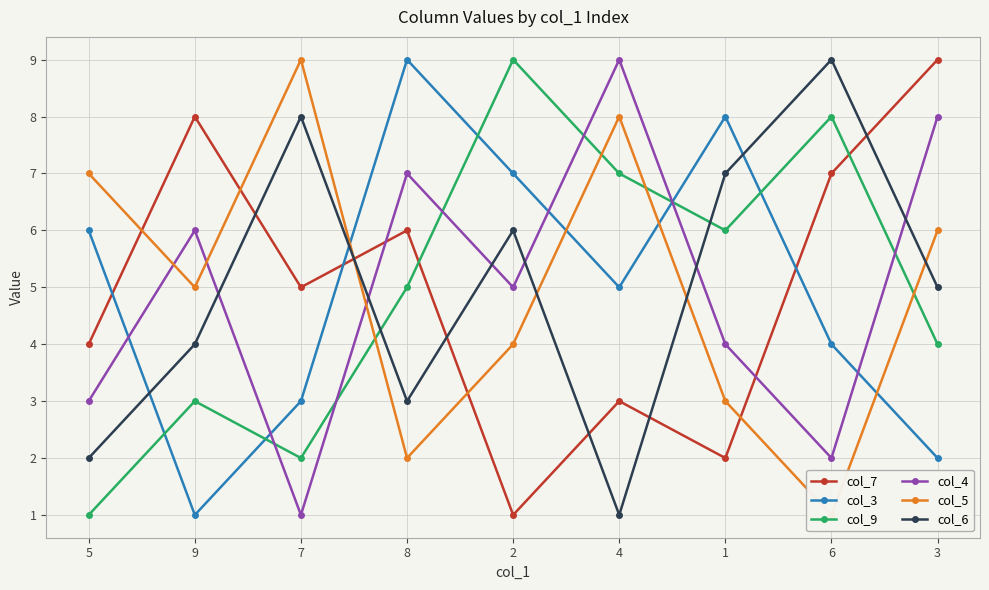

Does the chart display data point markers on the line(s)?

Yes